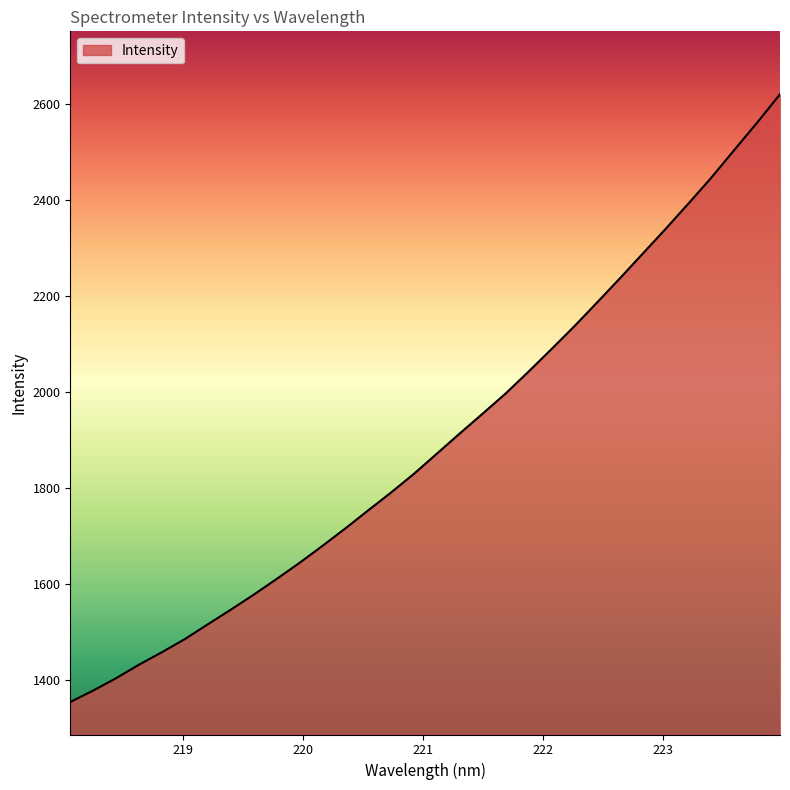

What is the difference between the maximum and minimum values?

1265.7